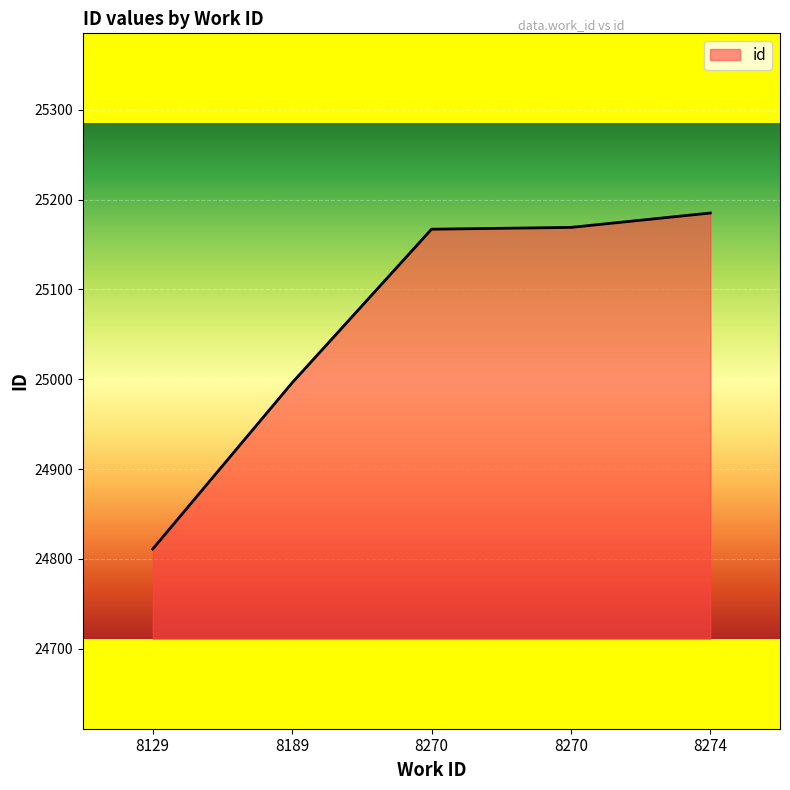

Reading left to right, what are all the values shown in this chart?

8129=24811	8189=24996	8270=25167	8270=25169	8274=25185